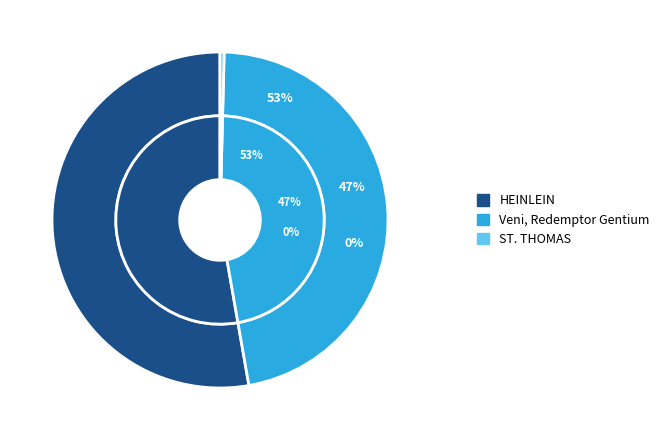

To the nearest percent, what is the combined percentage of HEINLEIN and Veni, Redemptor Gentium?

100%